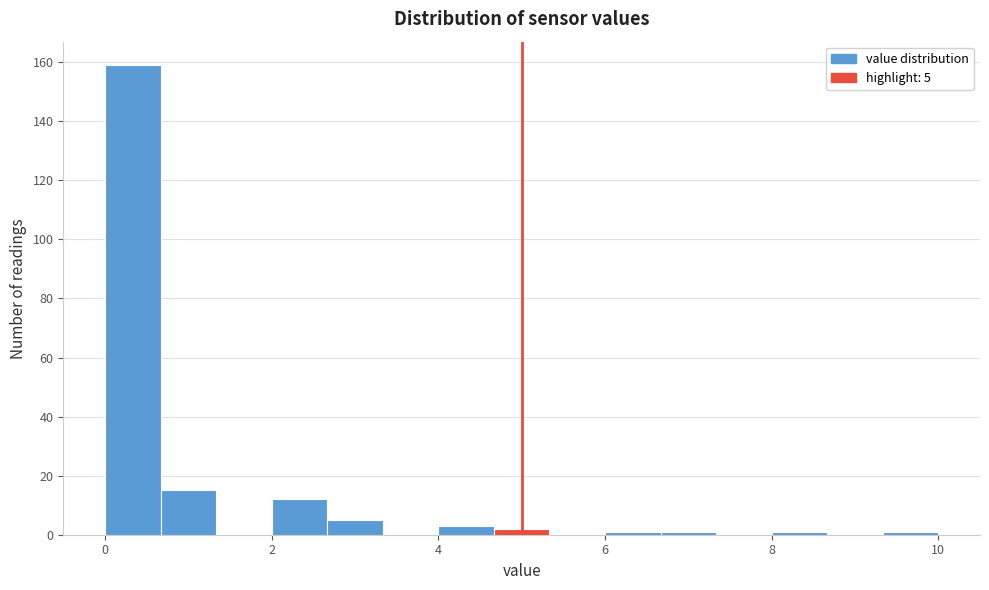

Read against the x-axis, roughly where is the centre of the tallest bar?

0.4